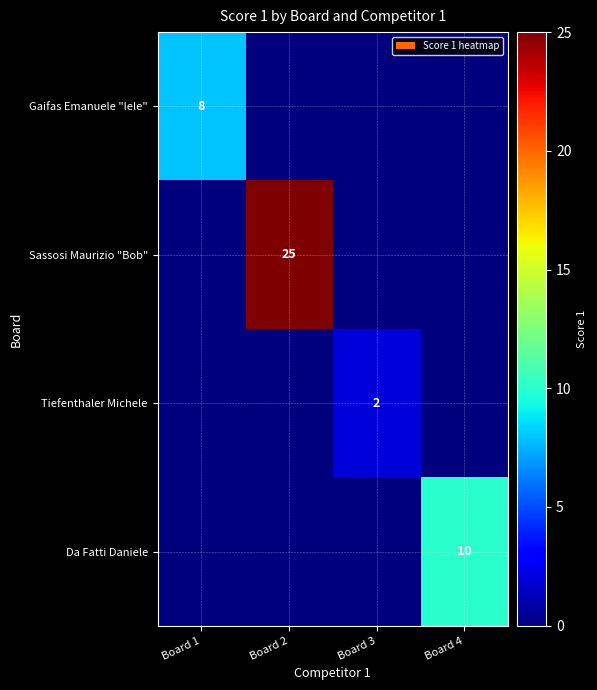

The Da Fatti Daniele series shows 10 at Board 4. True or false?

True